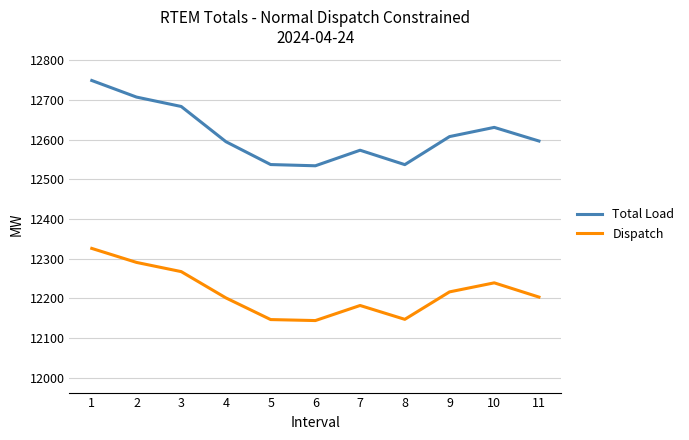

What are all the series names shown in the legend?

Total Load, Dispatch